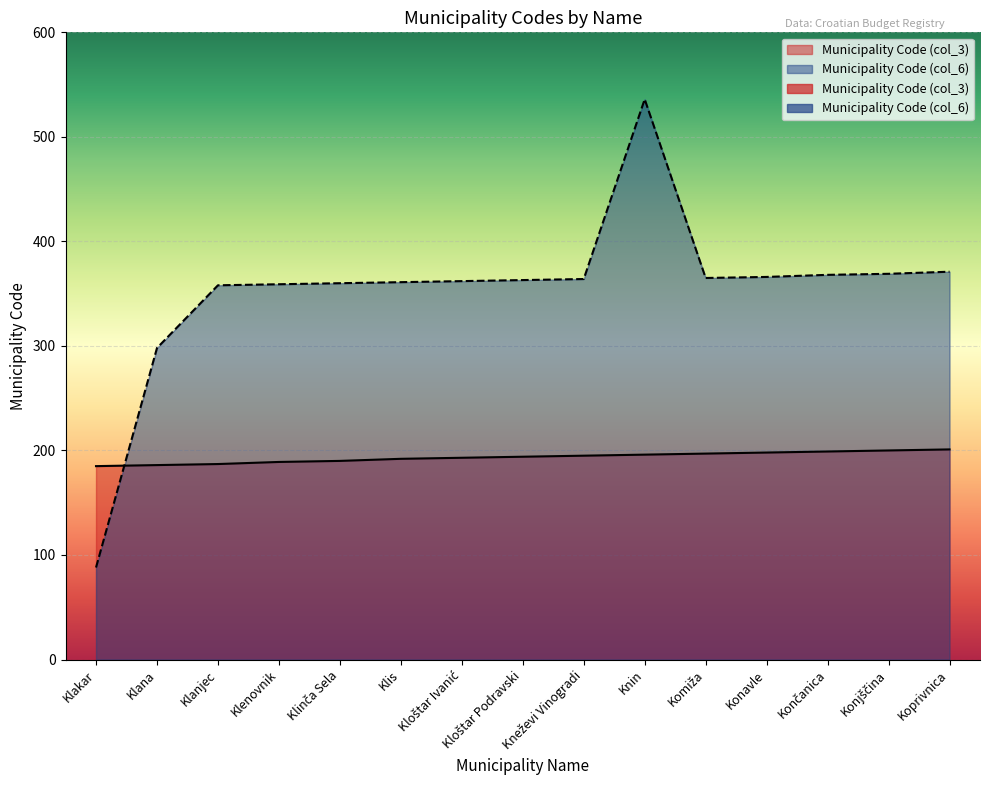

How many data points in Municipality Code (col_6) are above 363?

7